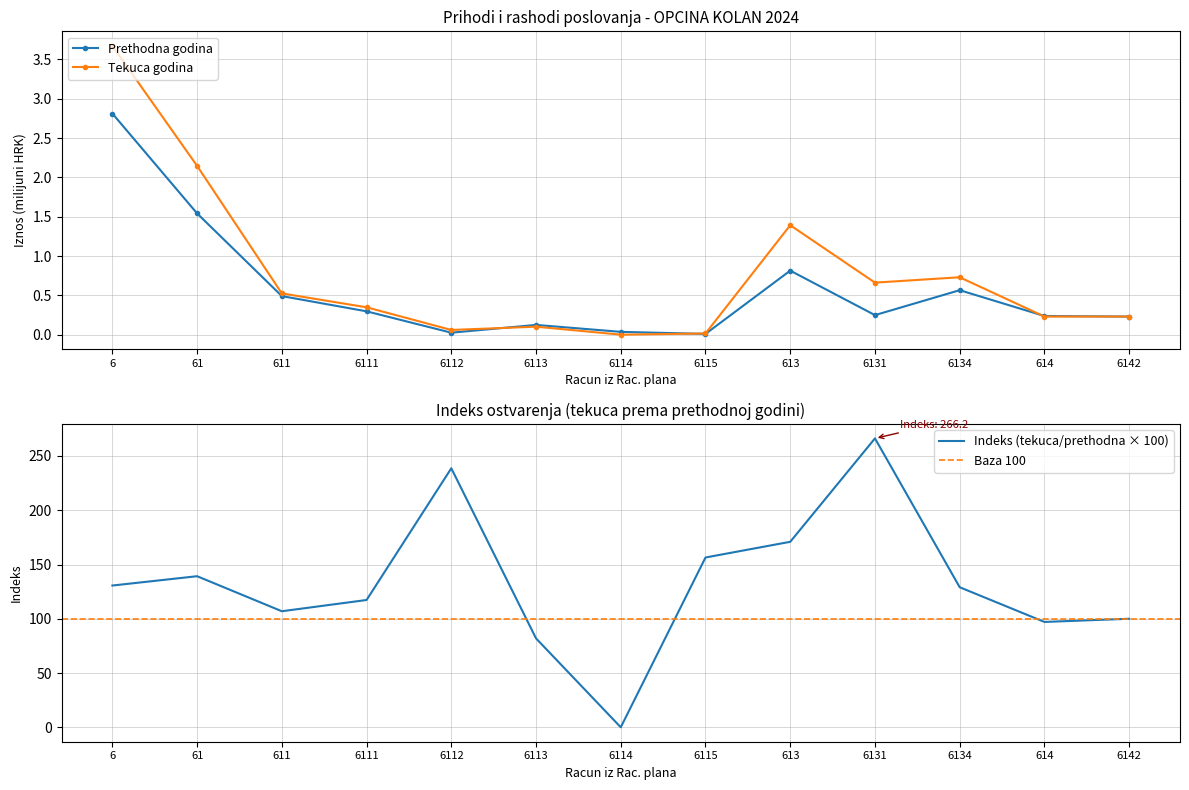

What is the maximum value for Tekuca godina?

3.7